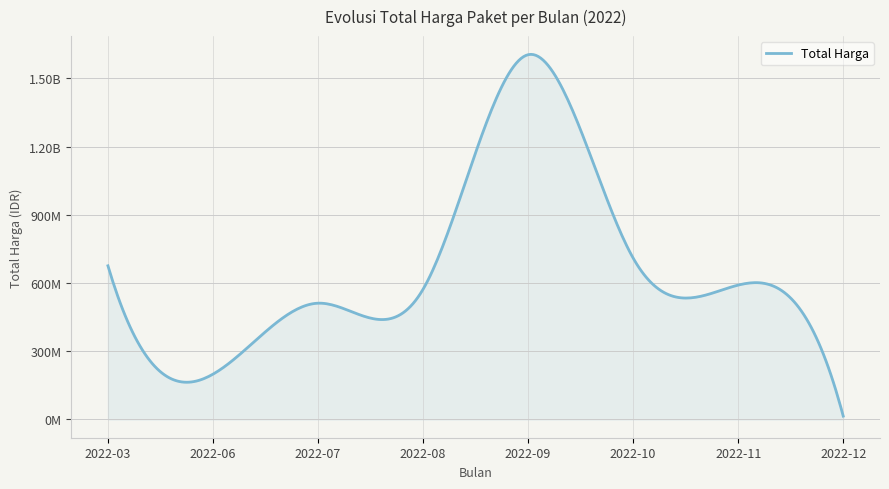

Does the chart have visible grid lines?

Yes